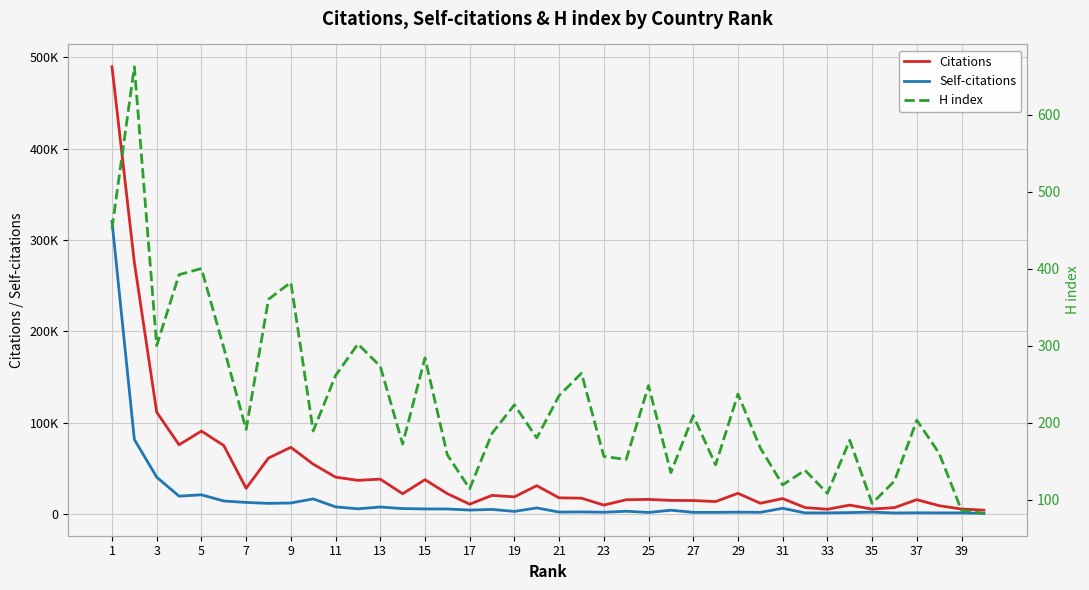

What is the difference between the second highest and second lowest values in the Citations series?

270180